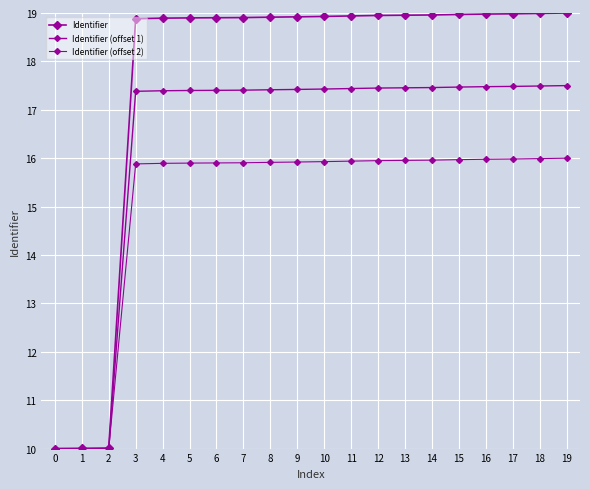

Which series has the largest total across all categories?

Identifier